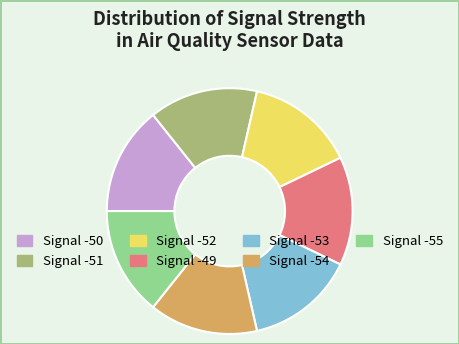

Is there a majority slice in this chart?

No